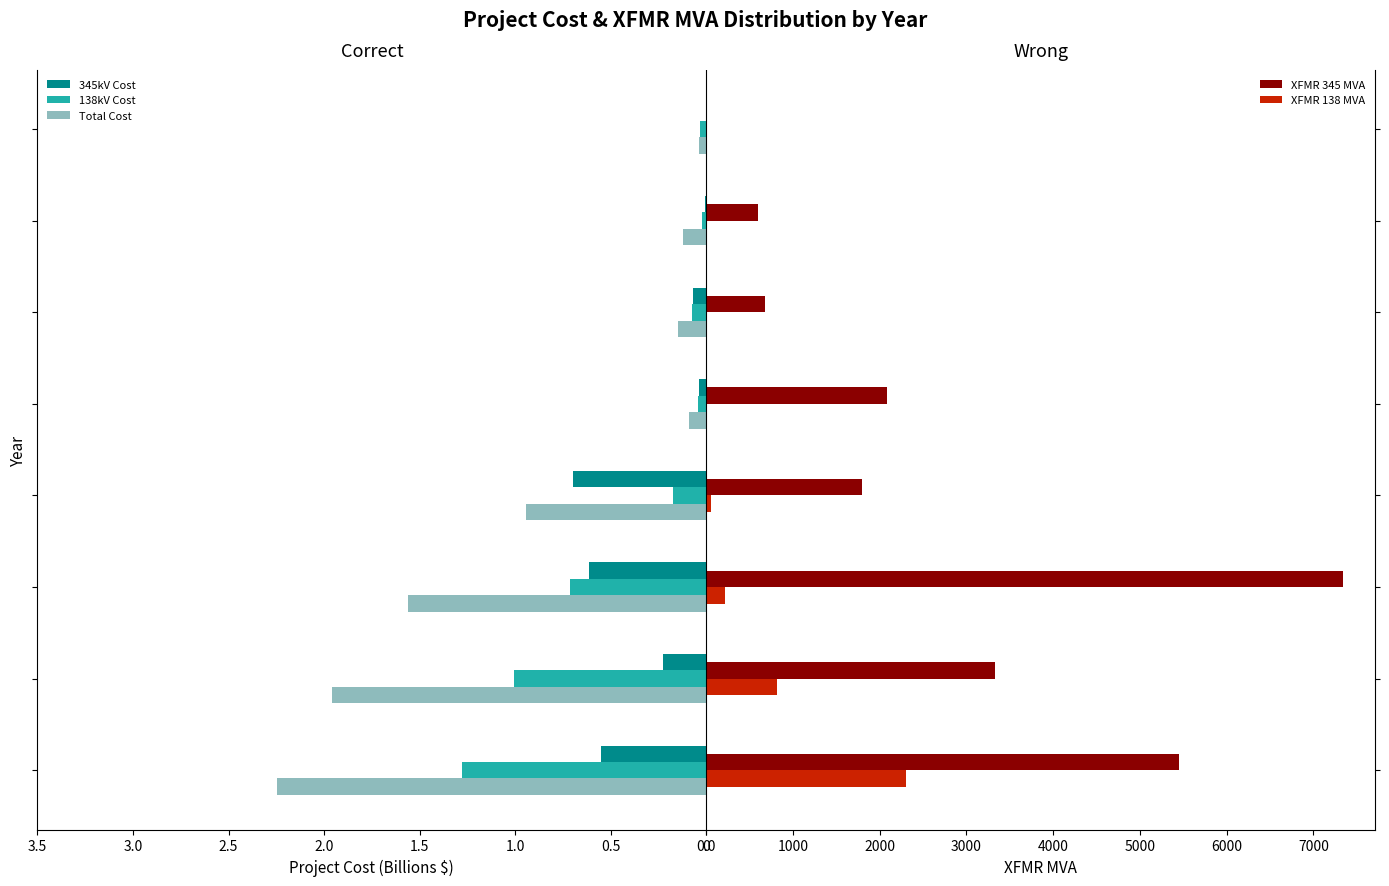

Are the bars horizontal?

Yes